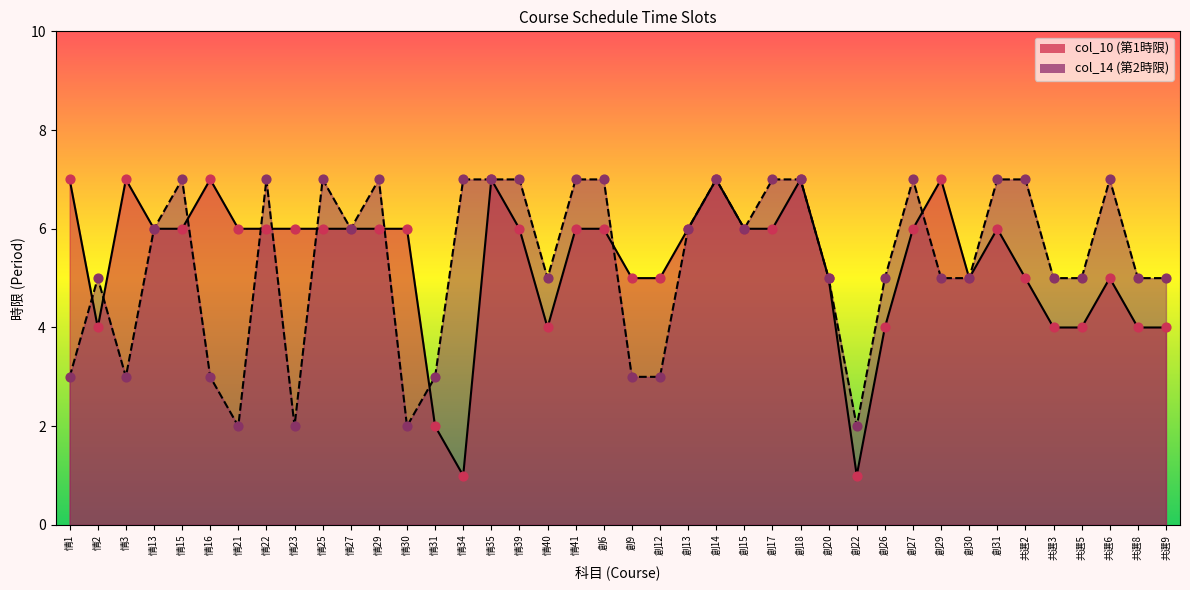

At how many categories does at least one series exceed 3?

38